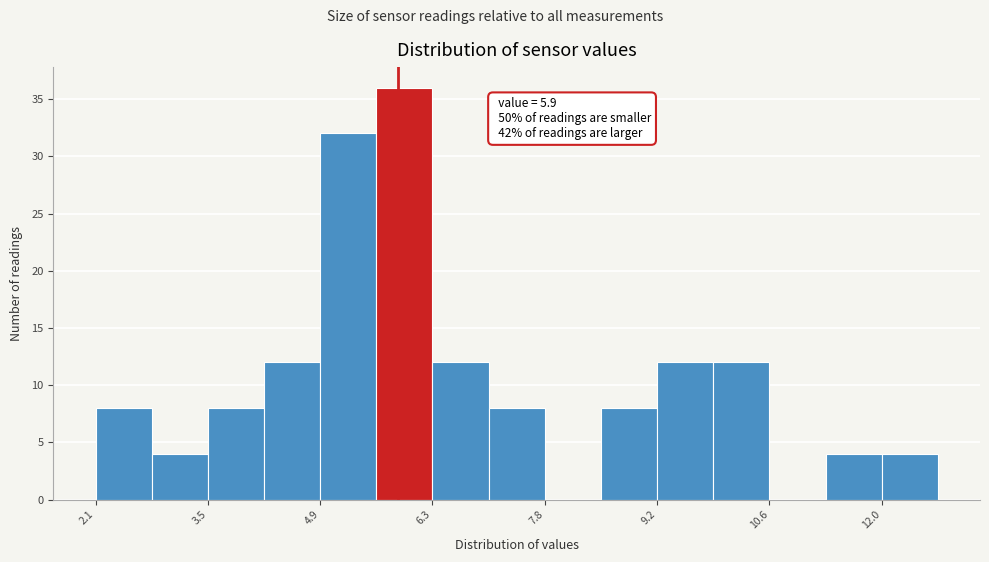

Around what value on the x-axis is the tallest bar? Give the approximate position of its centre, as read against the axis.

6.0